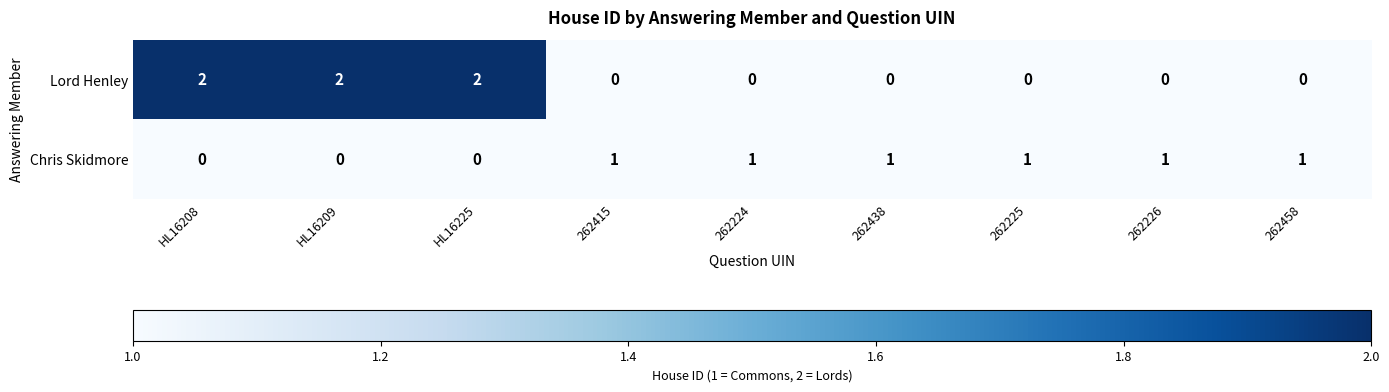

At 262438, list the series in order from largest to smallest.

Chris Skidmore, Lord Henley